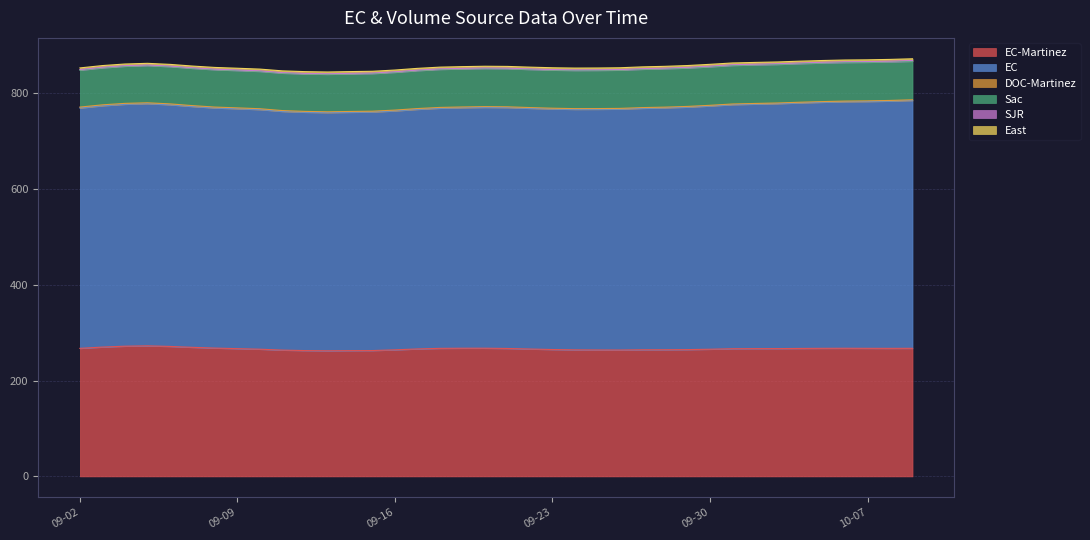

Rank the categories by Sac value from lowest to highest.

2014-09-02, 2014-09-03, 2014-09-04, 2014-09-05, 2014-09-06, 2014-09-07, 2014-09-09, 2014-09-10, 2014-09-08, 2014-09-11, 2014-09-12, 2014-09-13, 2014-09-14, 2014-09-15, 2014-09-16, 2014-09-17, 2014-09-18, 2014-09-19, 2014-09-20, 2014-09-21, 2014-09-22, 2014-09-23, 2014-09-24, 2014-09-25, 2014-09-26, 2014-09-27, 2014-09-28, 2014-09-29, 2014-09-30, 2014-10-09, 2014-10-08, 2014-10-01, 2014-10-03, 2014-10-02, 2014-10-07, 2014-10-04, 2014-10-06, 2014-10-05